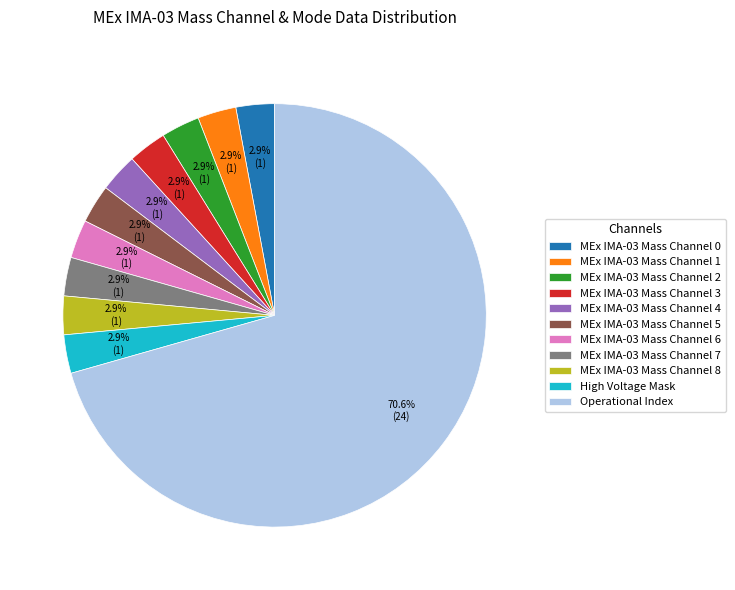

Which has a higher value, Operational Index or MEx IMA-03 Mass Channel 0?

Operational Index